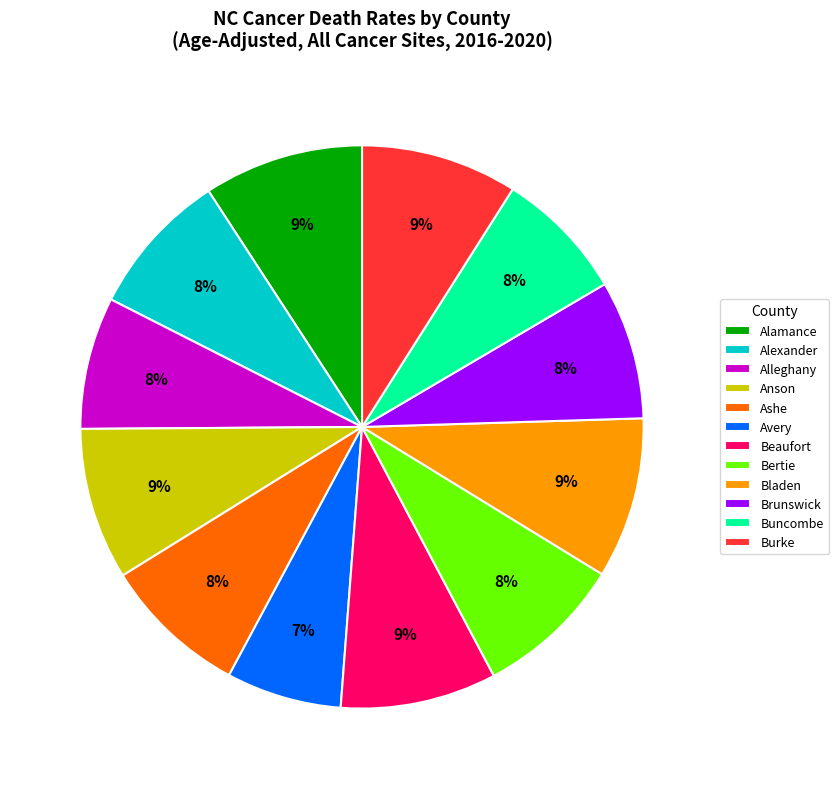

What is the ratio of the value at Alamance to the value at Ashe?

1.1